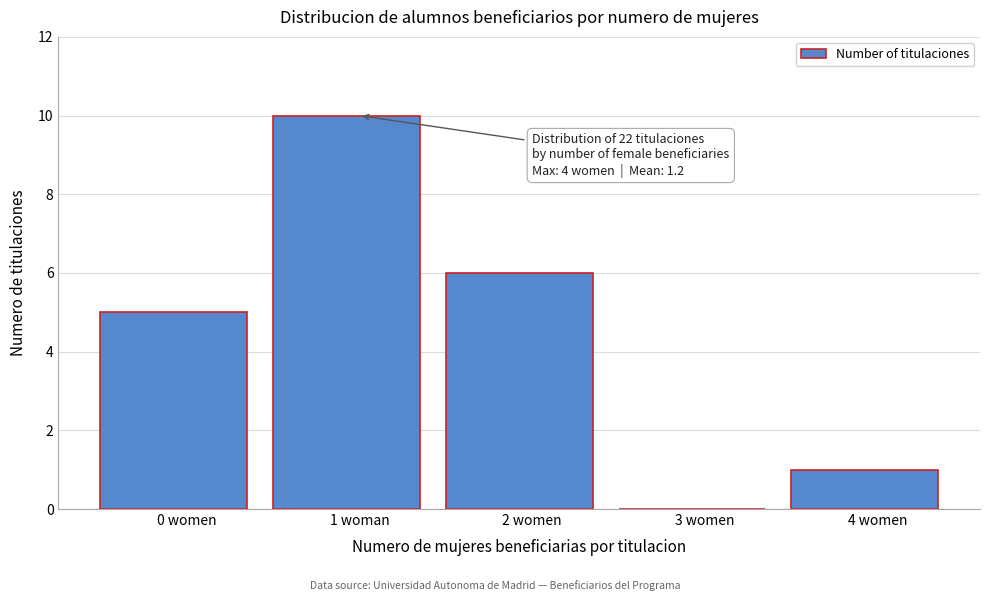

Reading left to right, what are all the values shown in this chart?

0 women=5	1 woman=10	2 women=6	3 women=0	4 women=1